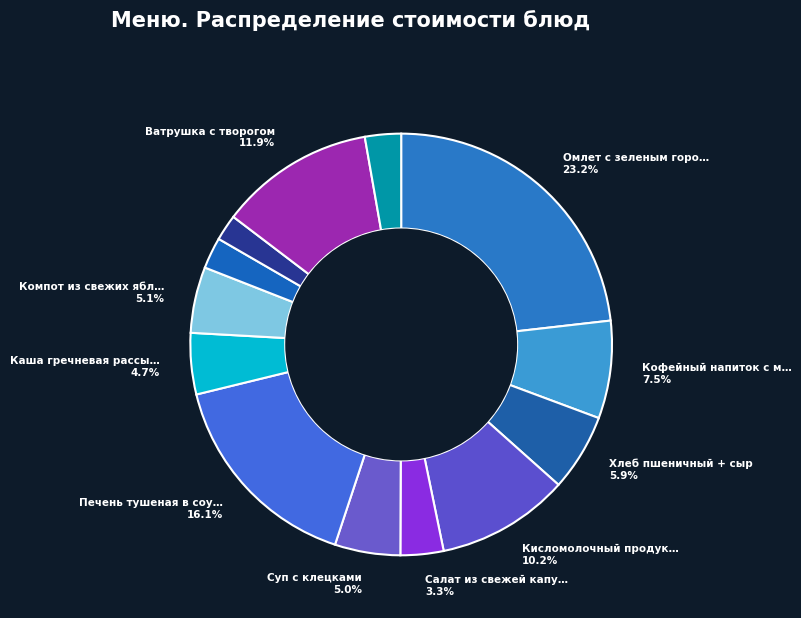

To the nearest percent, what is the average slice percentage?

8%